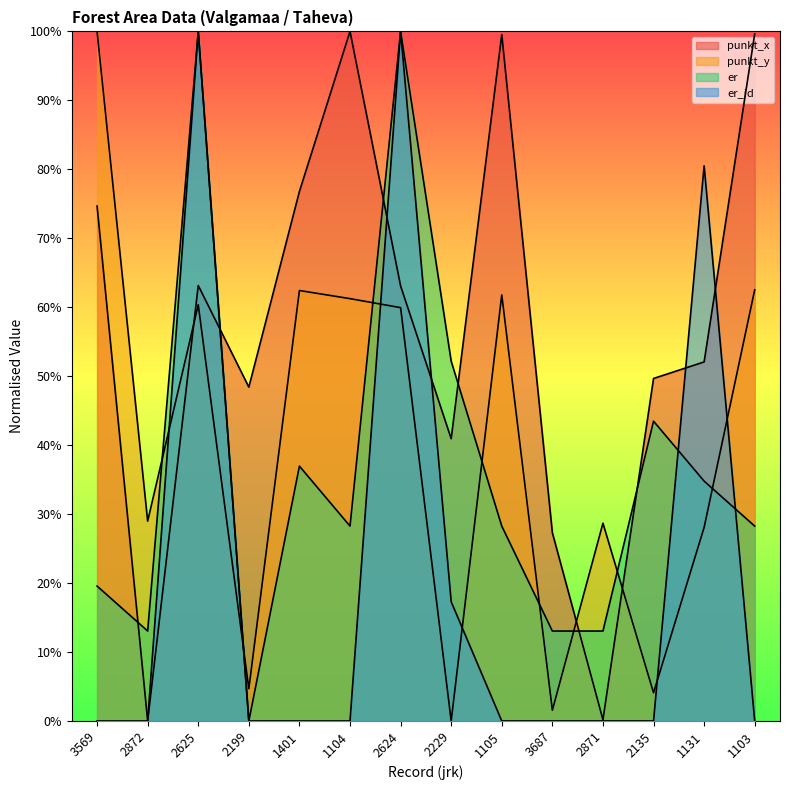

Between 1105 and 2871, which series saw the biggest shift?

punkt_x